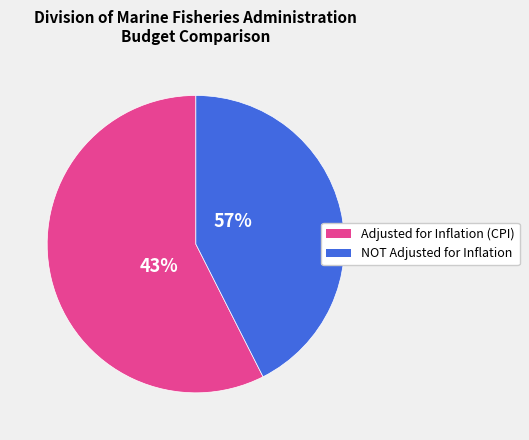

Does FY22 represent more than half of the total?

No